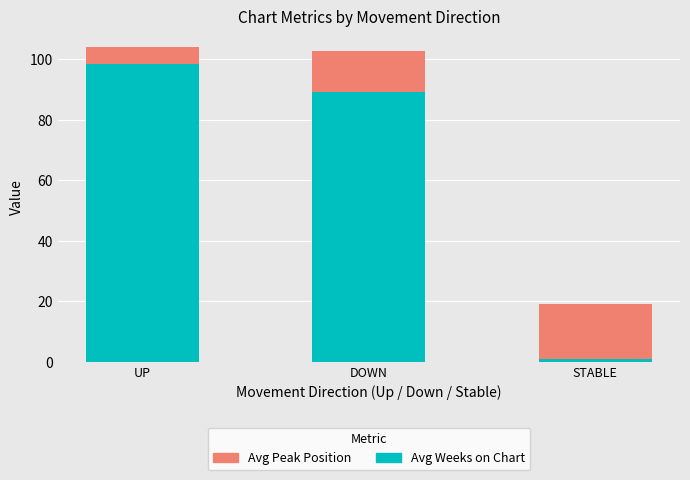

How many series are shown in this chart?

2